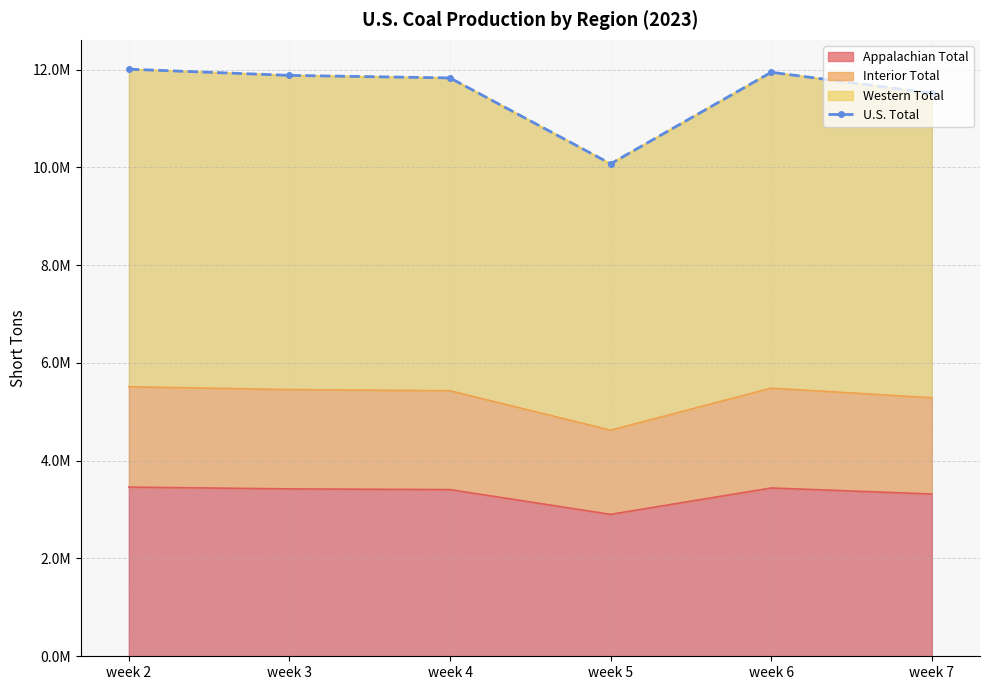

At which category does the chart reach its peak across all series?

week 2